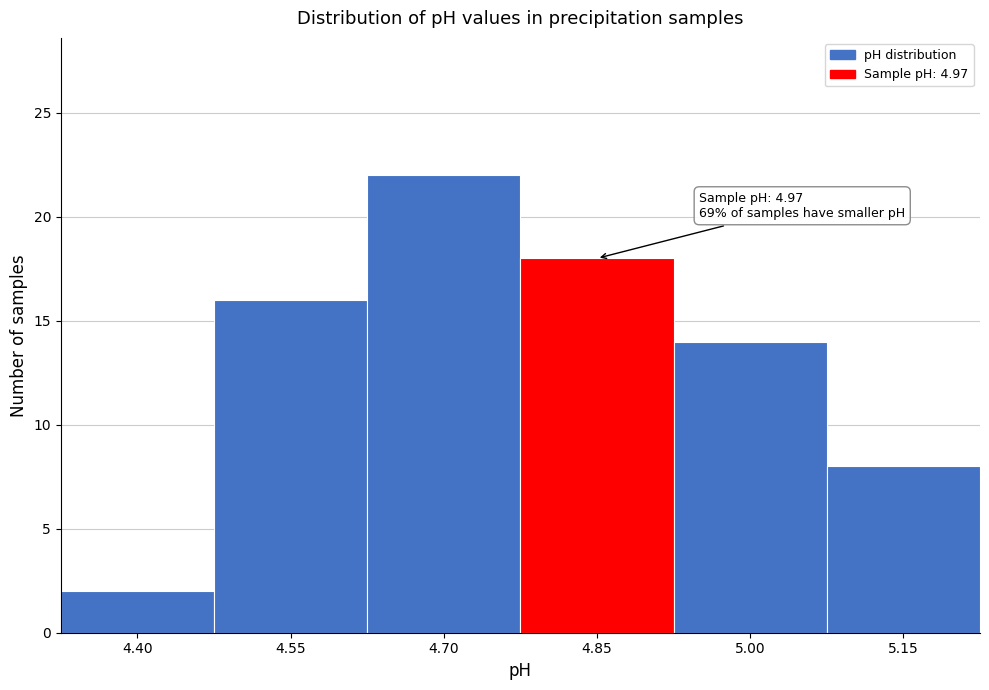

Reading left to right, what are all the values shown in this chart?

4.40=2	4.55=16	4.70=22	4.85=18	5.00=14	5.15=8